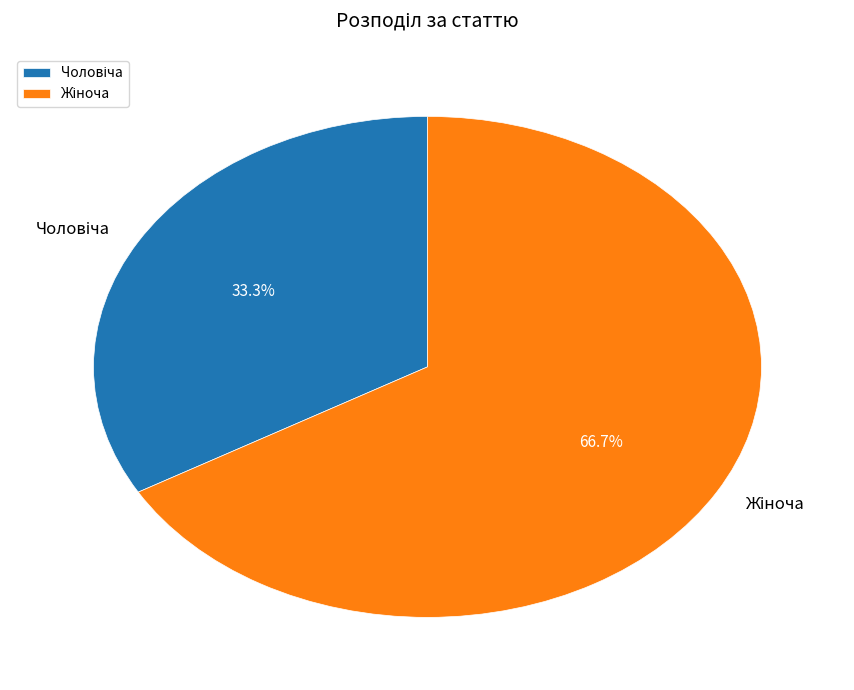

Is there any slice that represents more than half of the pie?

Yes